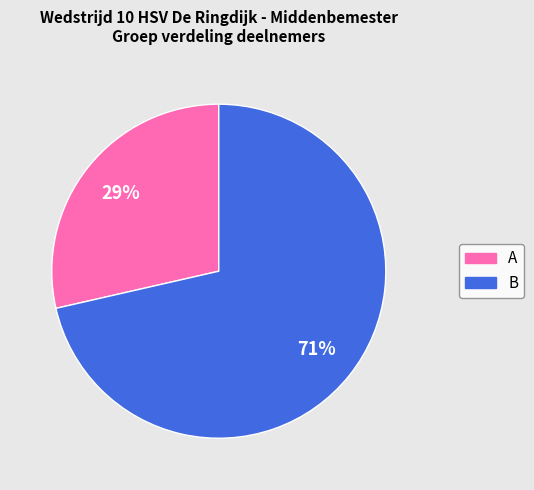

Does A account for over 50% of the chart?

No